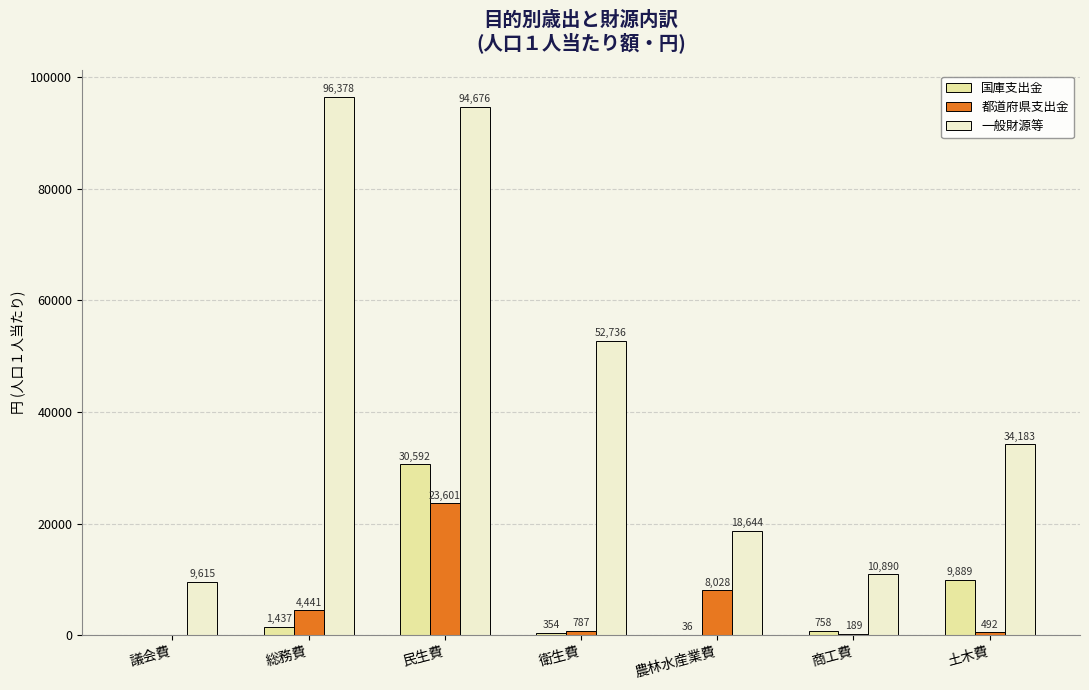

At which category does the chart reach its peak across all series?

総務費